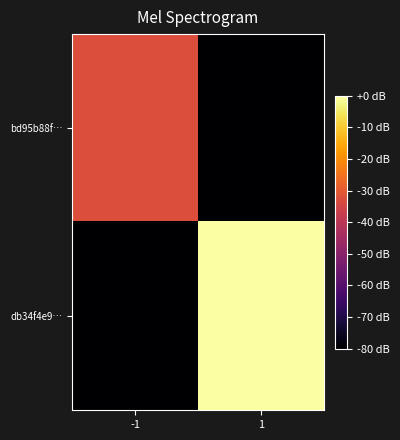

What is the total value across all series at 1?

-232.7